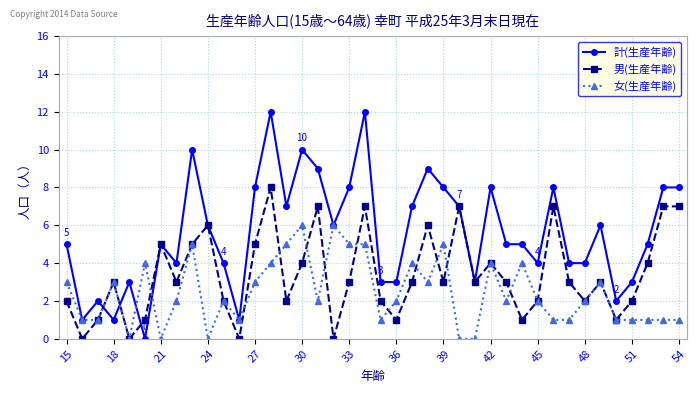

Rank the series by their maximum value, from highest to lowest.

計(生産年齢), 男(生産年齢), 女(生産年齢)